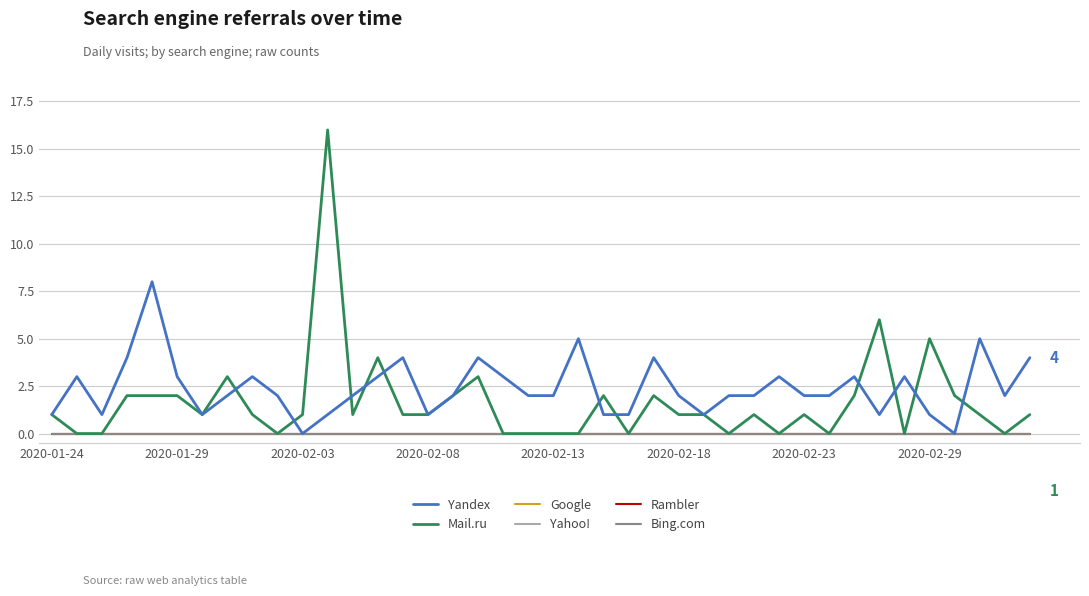

Does the chart have visible grid lines?

Yes